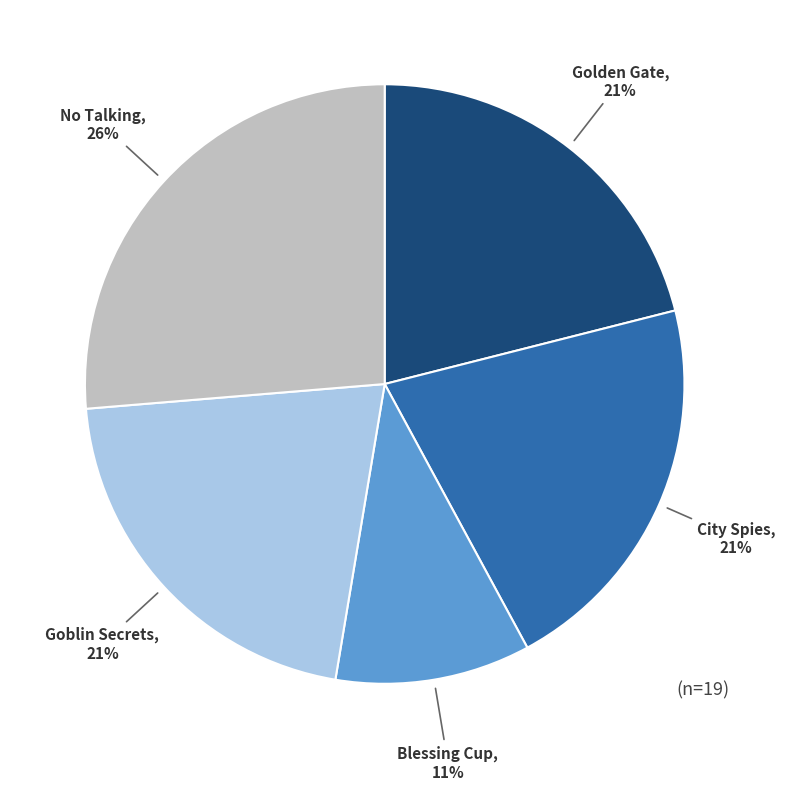

Is the sum of No Talking and City Spies greater than half?

No